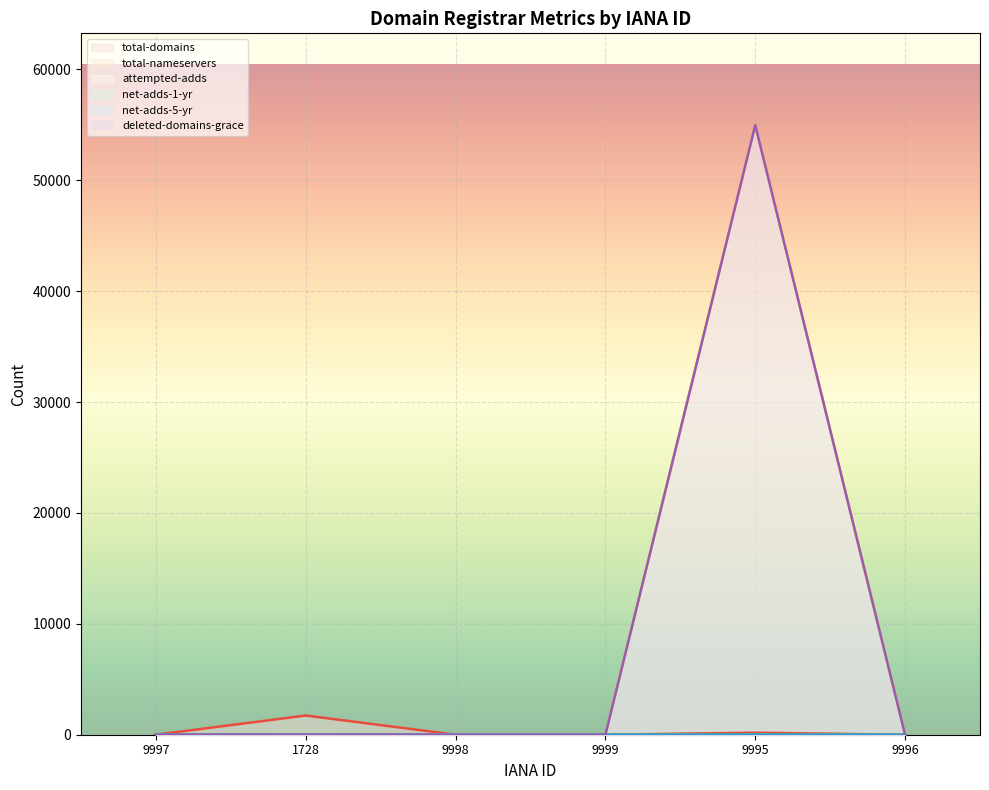

Does the chart display data point markers on the line(s)?

No